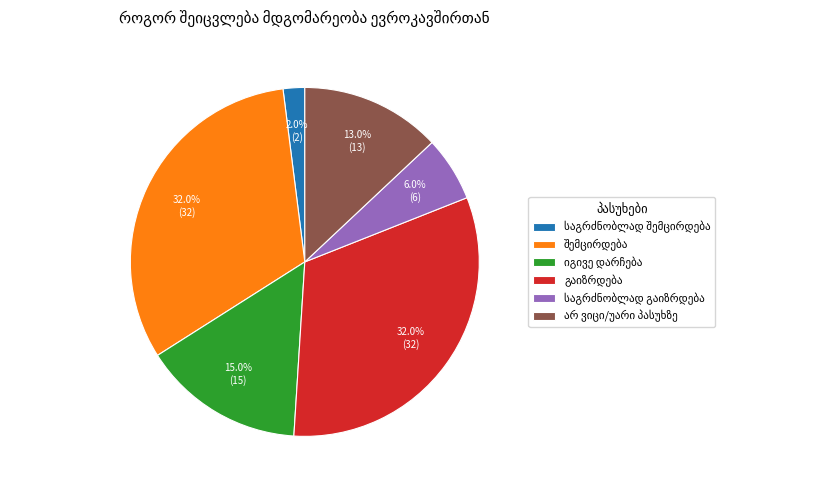

How many segments does this pie chart have?

6